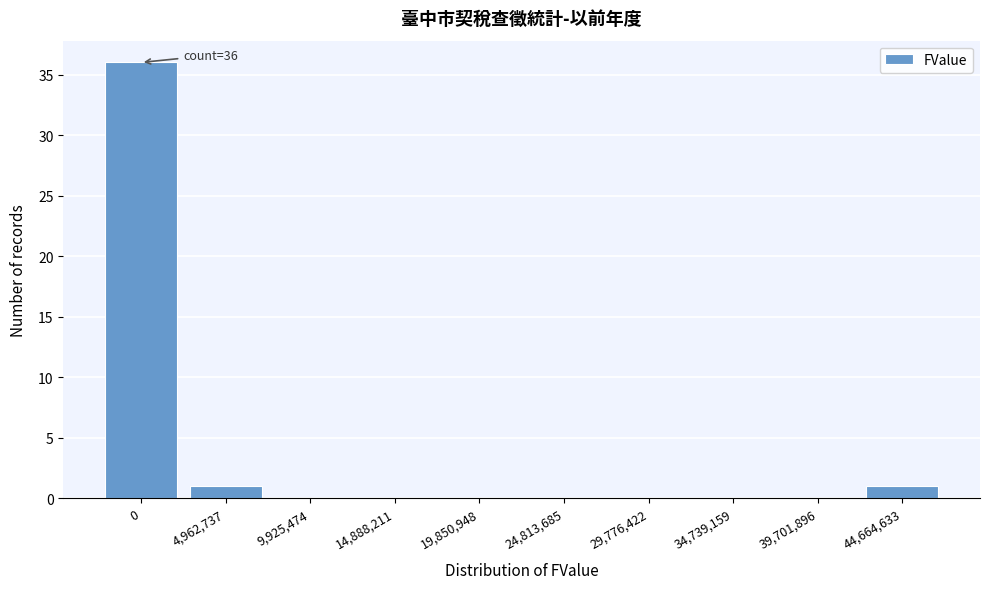

Reading right to left, extract all data points from this chart.

44,664,633=1	39,701,896=0	34,739,159=0	29,776,422=0	24,813,685=0	19,850,948=0	14,888,211=0	9,925,474=0	4,962,737=1	0=36